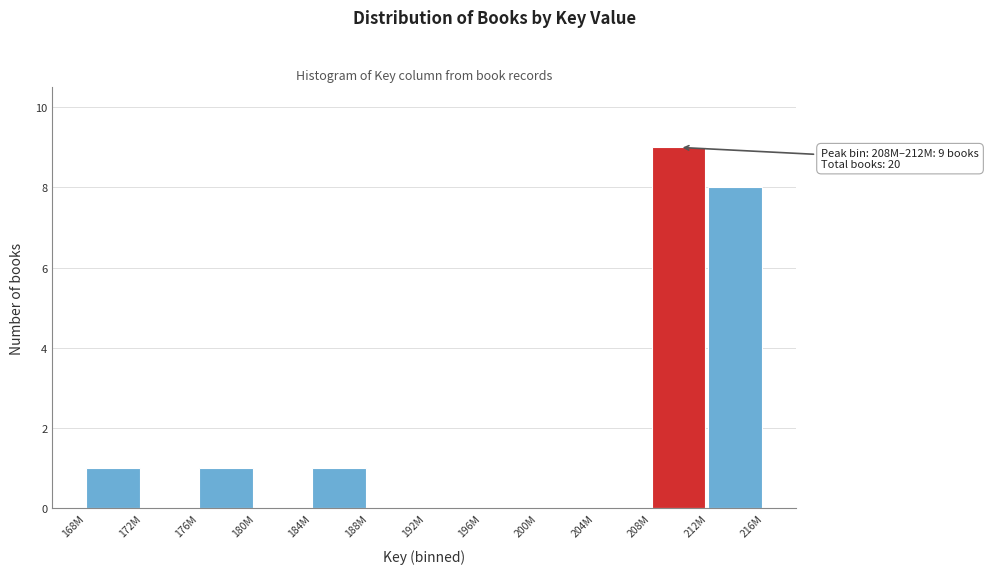

Reading left to right, list all the values displayed in this chart.

168M=1	172M=0	176M=1	180M=0	184M=1	188M=0	192M=0	196M=0	200M=0	204M=0	208M=9	212M=8